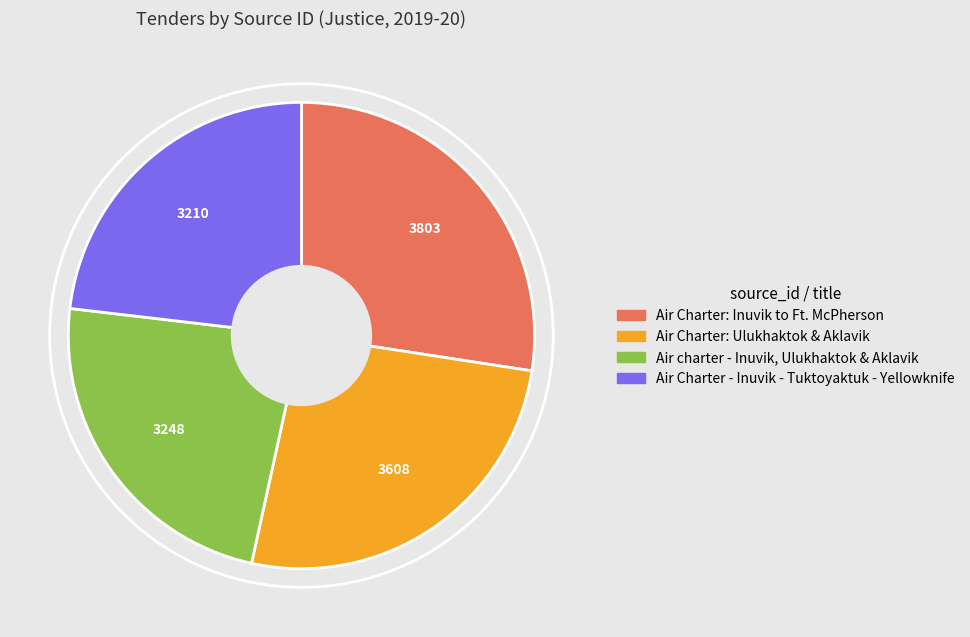

Count the number of slices in the pie.

4